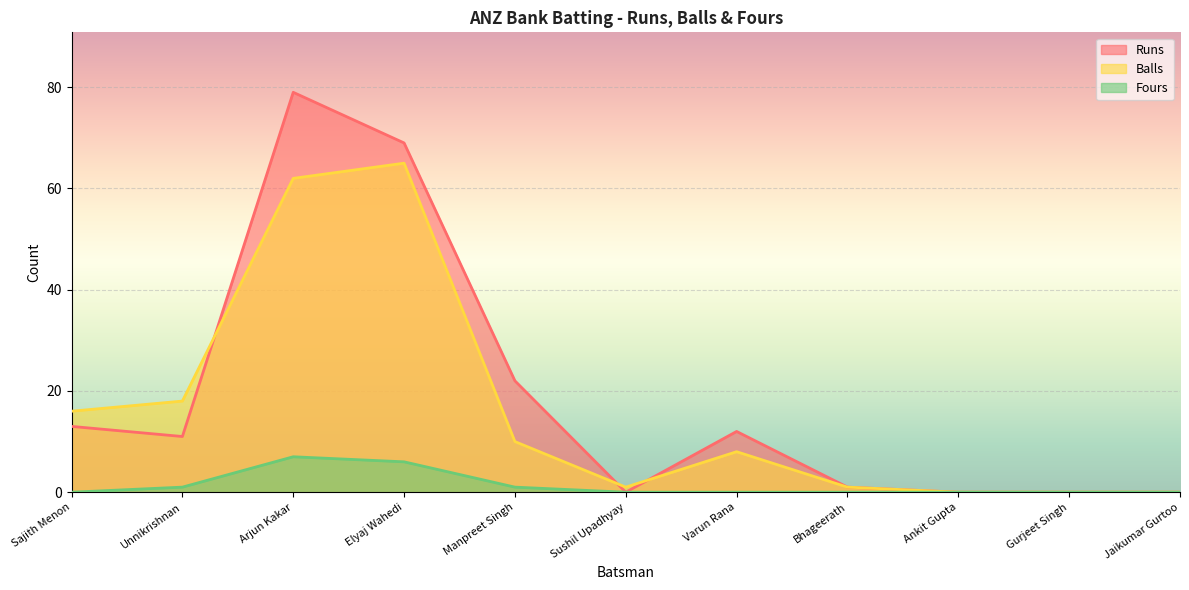

Reading left to right, transcribe all the data shown in this chart.

Runs: Sajith Menon=13	Unnikrishnan=11	Arjun Kakar=79	Elyaj Wahedi=69	Manpreet Singh=22	Sushil Upadhyay=0	Varun Rana=12	Bhageerath=1	Ankit Gupta=0	Gurjeet Singh=0	Jaikumar Gurtoo=0
Balls: Sajith Menon=16	Unnikrishnan=18	Arjun Kakar=62	Elyaj Wahedi=65	Manpreet Singh=10	Sushil Upadhyay=1	Varun Rana=8	Bhageerath=1	Ankit Gupta=0	Gurjeet Singh=0	Jaikumar Gurtoo=0
Fours: Sajith Menon=0	Unnikrishnan=1	Arjun Kakar=7	Elyaj Wahedi=6	Manpreet Singh=1	Sushil Upadhyay=0	Varun Rana=0	Bhageerath=0	Ankit Gupta=0	Gurjeet Singh=0	Jaikumar Gurtoo=0